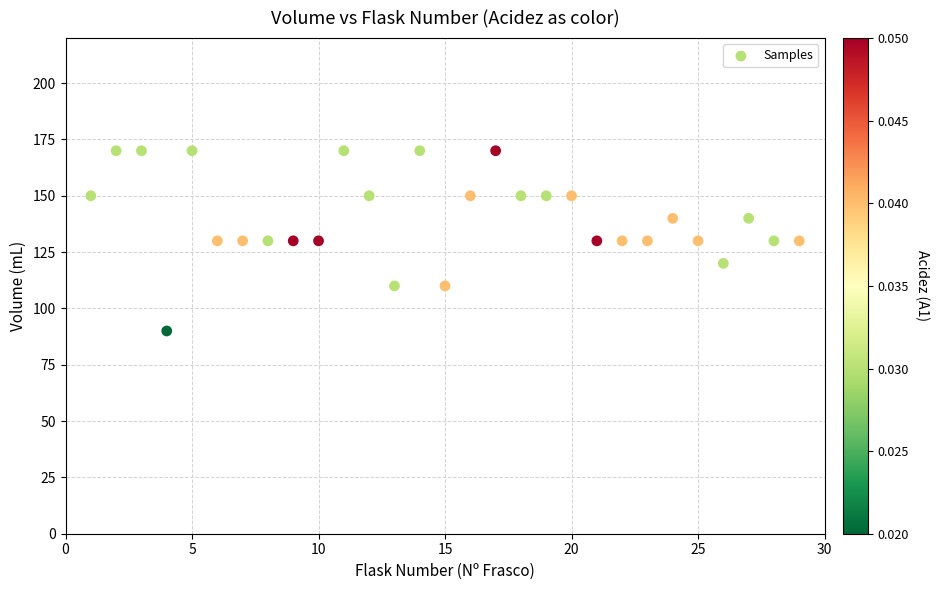

What is the range of X values (max minus min)?

28